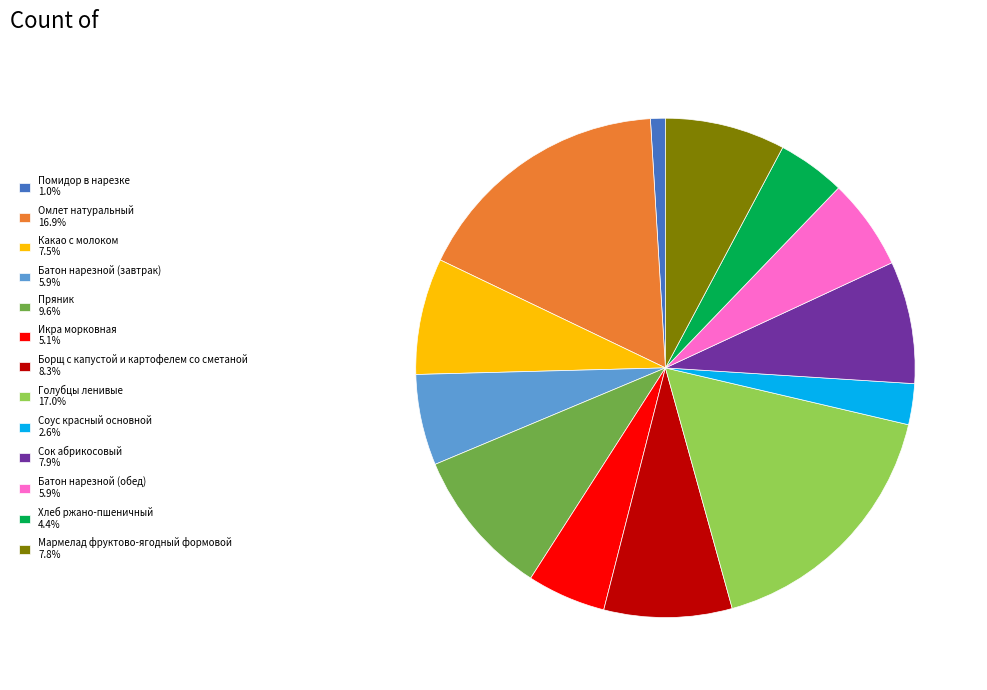

Which slice is the smallest?

Помидор в нарезке